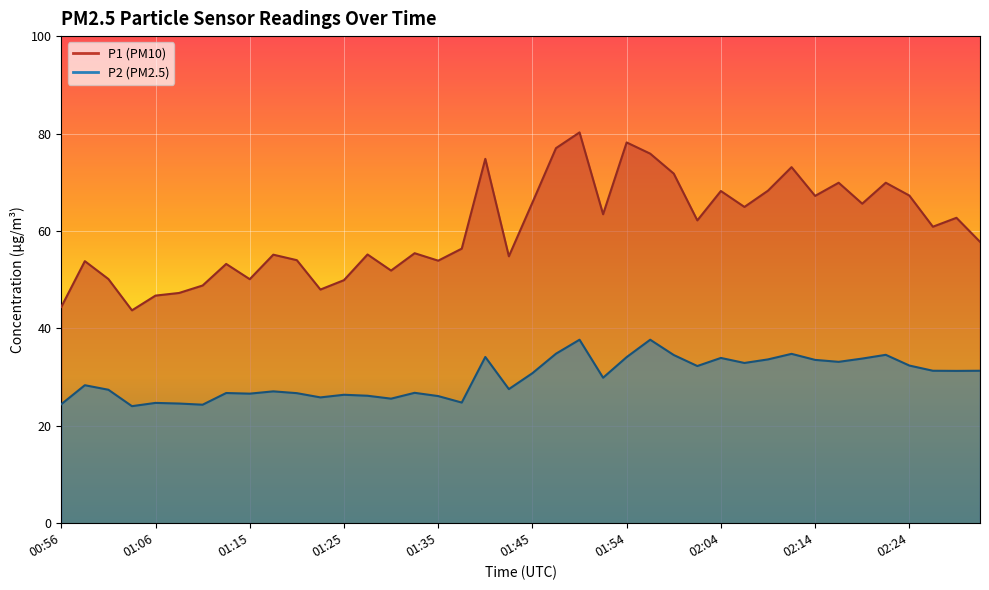

At how many categories does at least one series exceed 70?

7